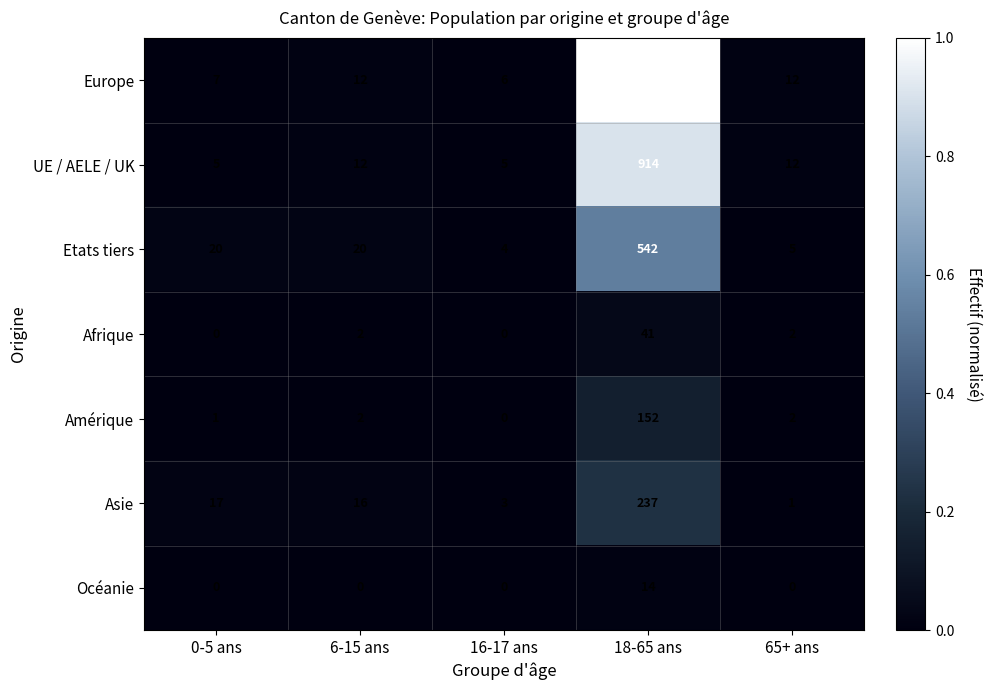

Which series has the largest total across all categories?

Europe